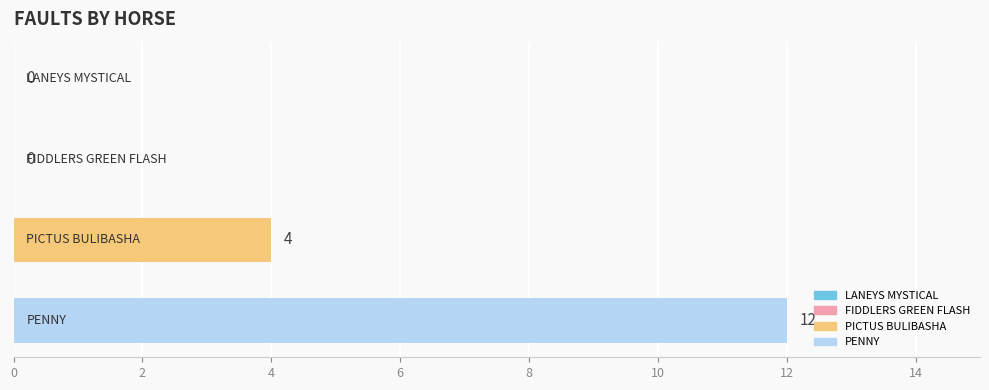

What is the greatest value displayed?

12